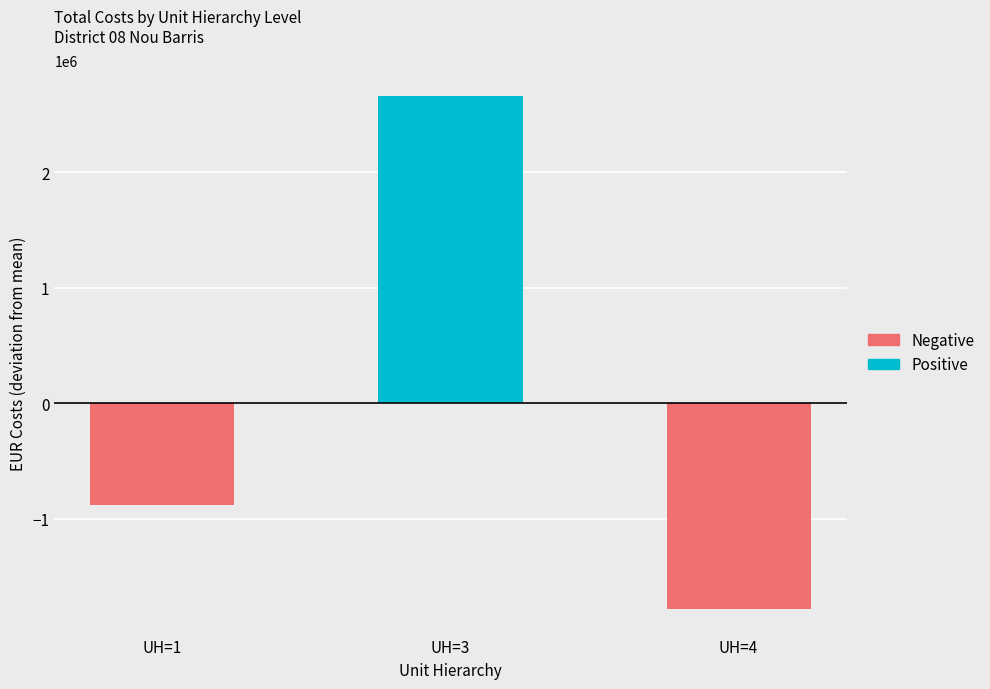

List the series in order of their peak value, lowest first.

Negative, Positive